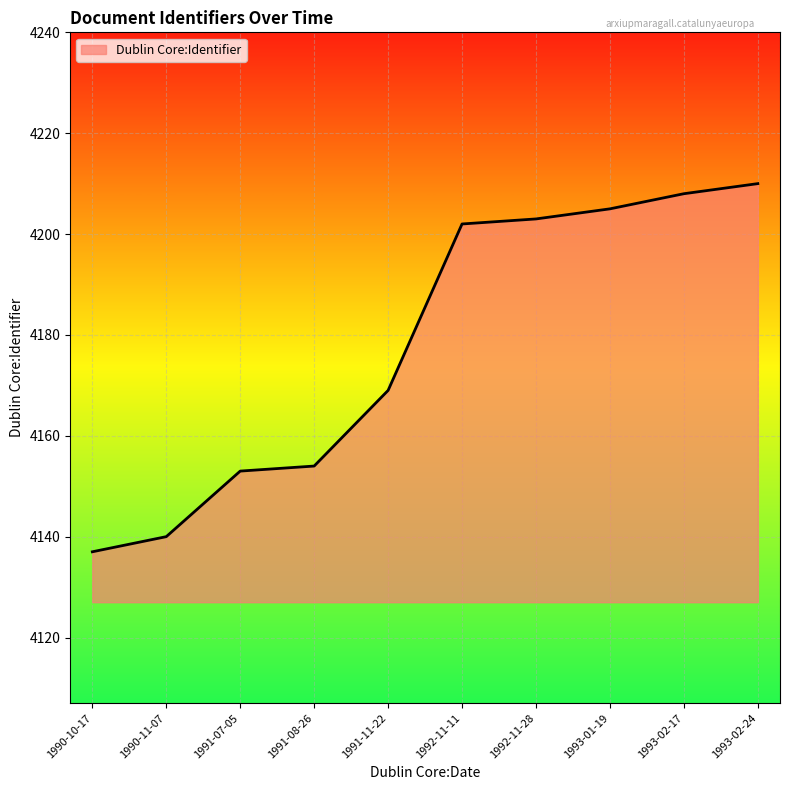

Reading left to right, extract all data points from this chart.

4137	4140	4153	4154	4169	4202	4203	4205	4208	4210